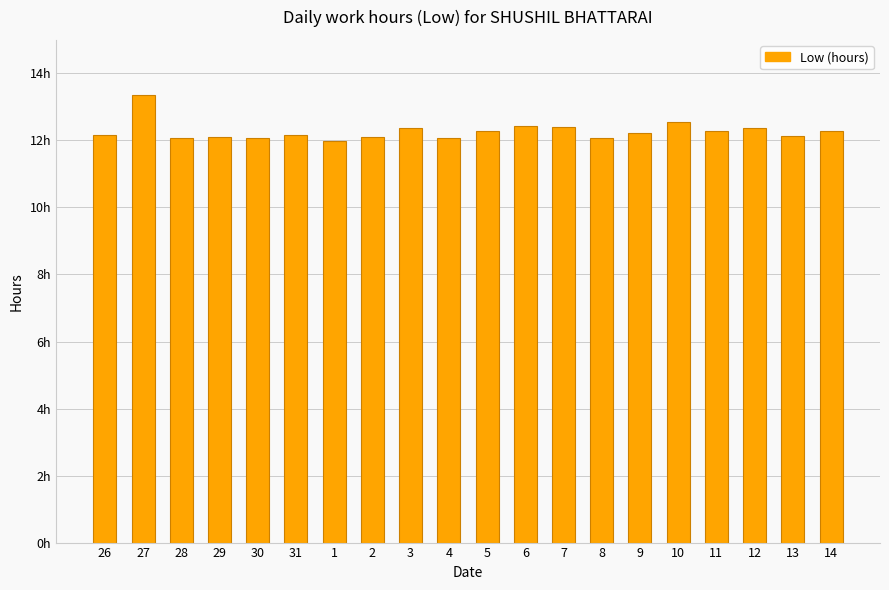

Reading left to right, what are all the values shown in this chart?

12.2	13.4	12.1	12.1	12.1	12.2	12.0	12.1	12.4	12.1	12.3	12.4	12.4	12.1	12.2	12.6	12.3	12.4	12.1	12.3